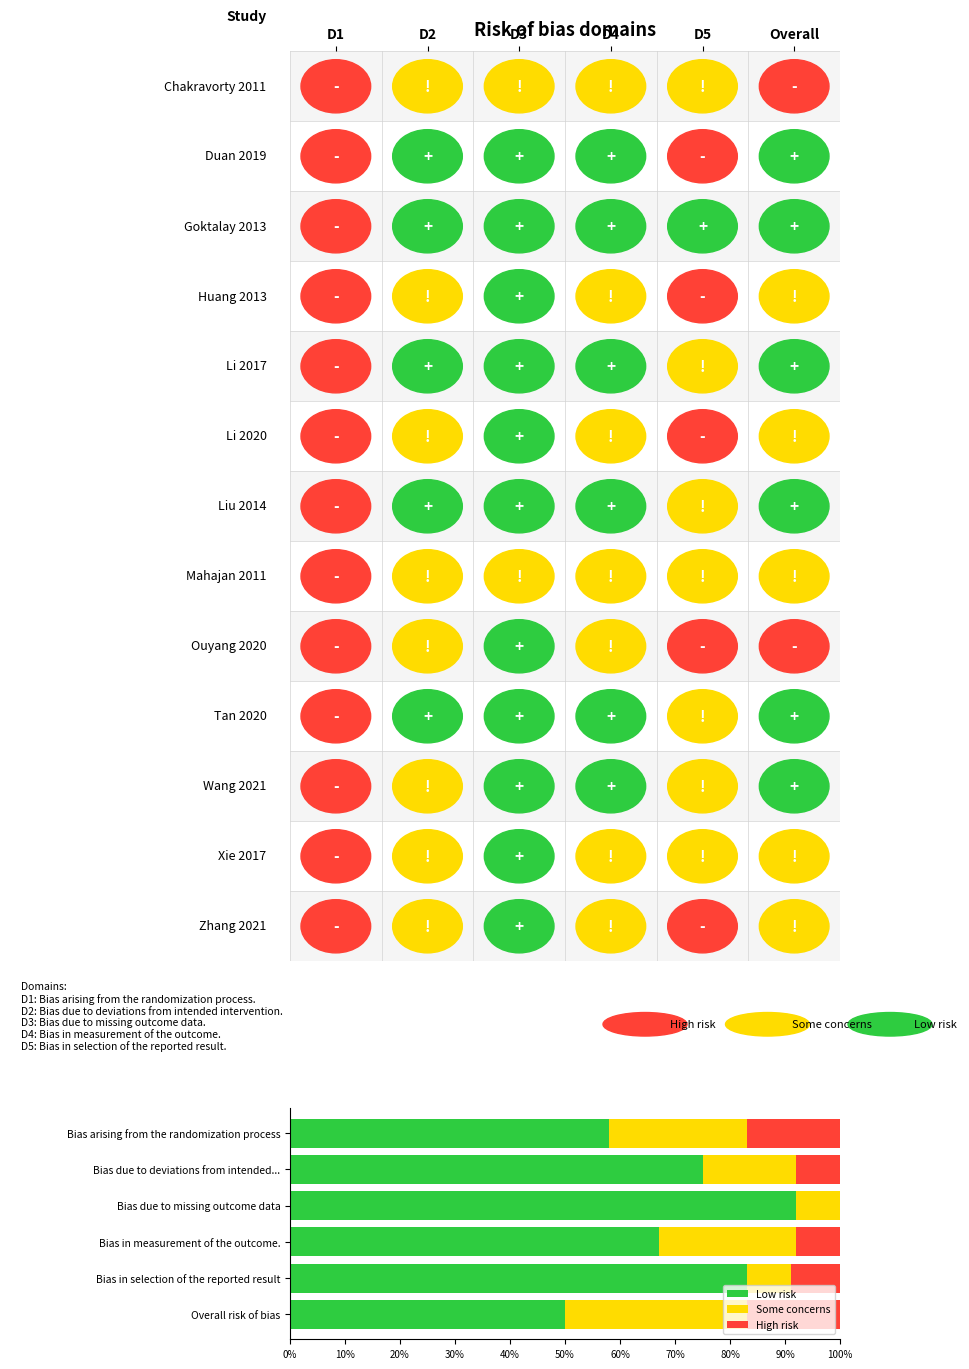

Is it true that Low risk equals 92 at Bias due to missing outcome data?

True